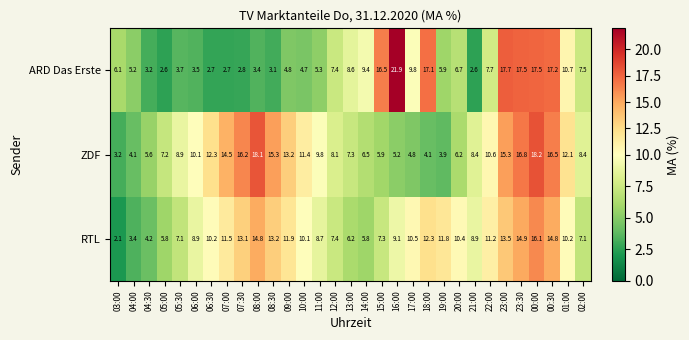

Which series has the widest spread of values?

ARD Das Erste